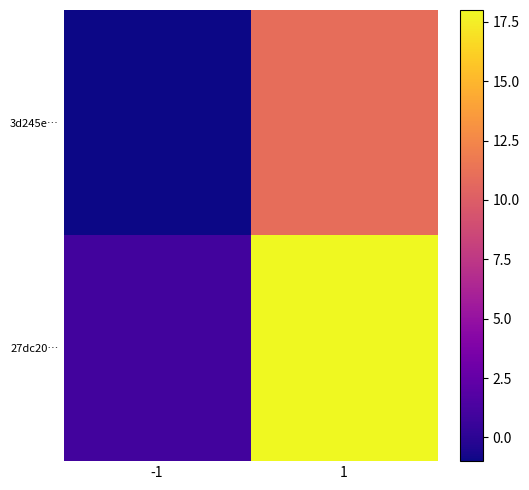

What is the total value across all series at 1?

29